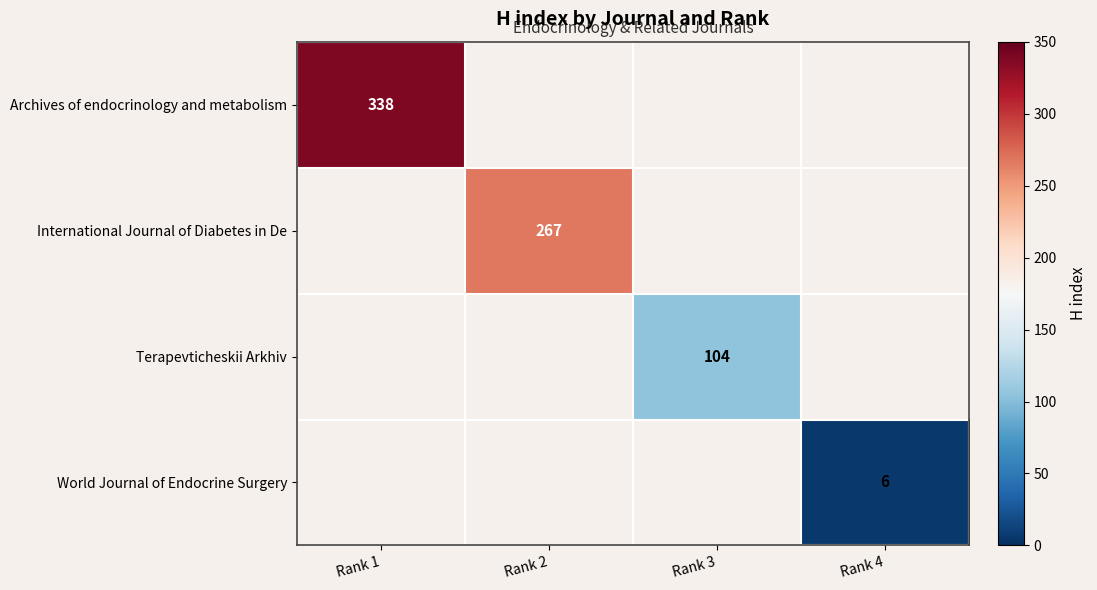

Is it true that International Journal of Diabetes in De equals 164 at Rank 2?

False